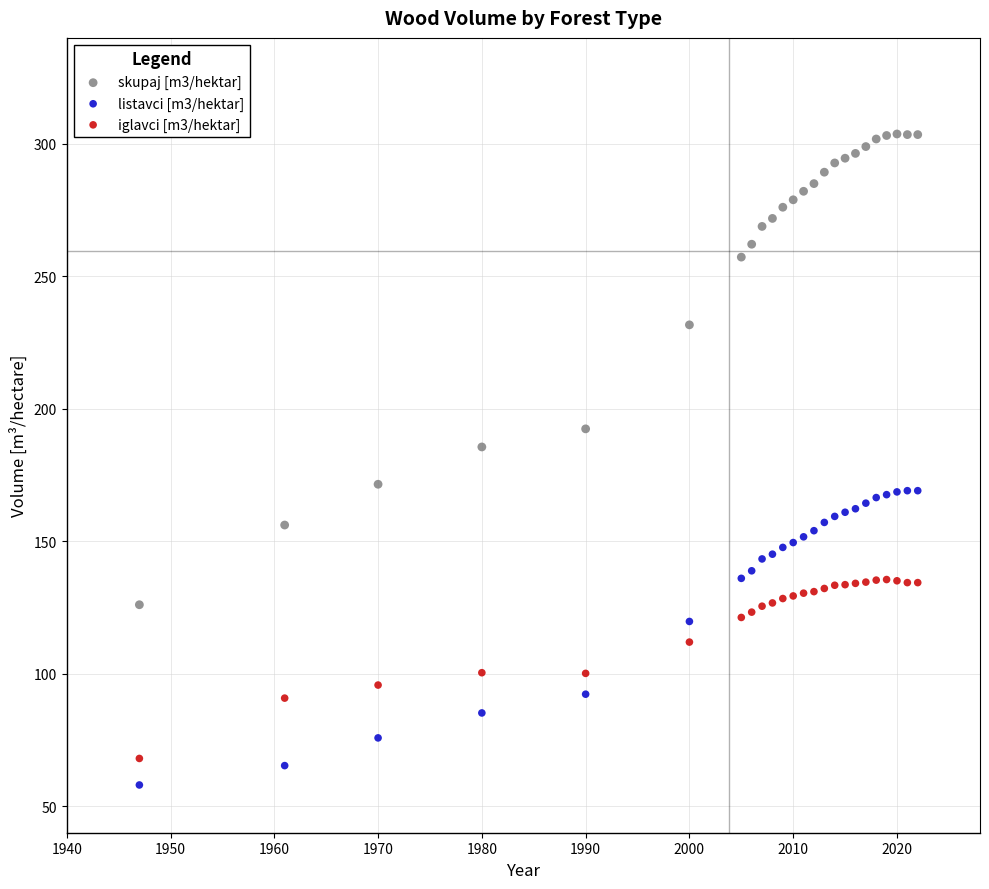

Which series contains the highest Y value?

skupaj [m3/hektar]